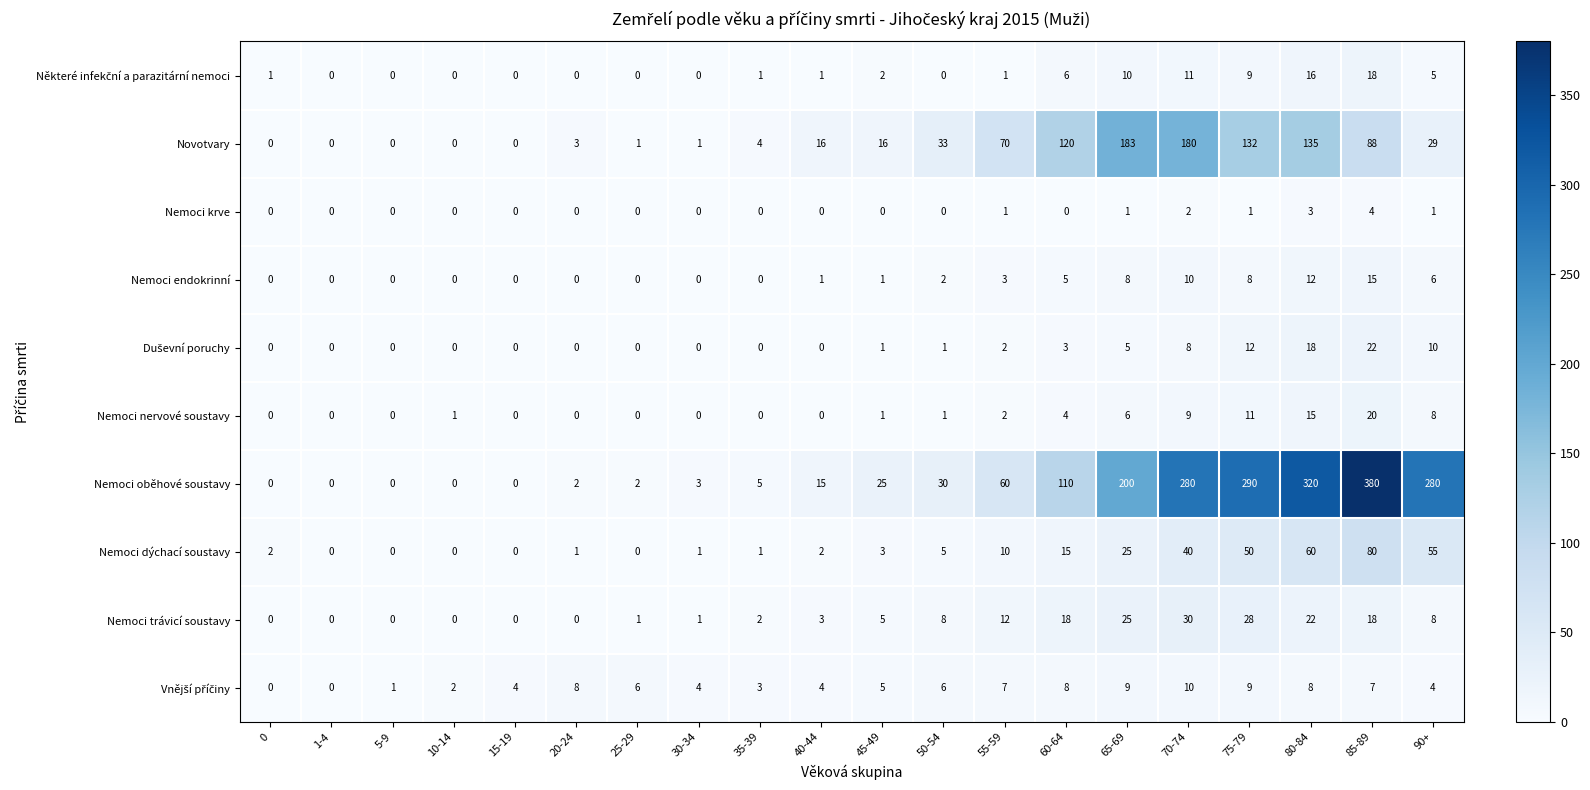

How many categories are shown in the chart?

20